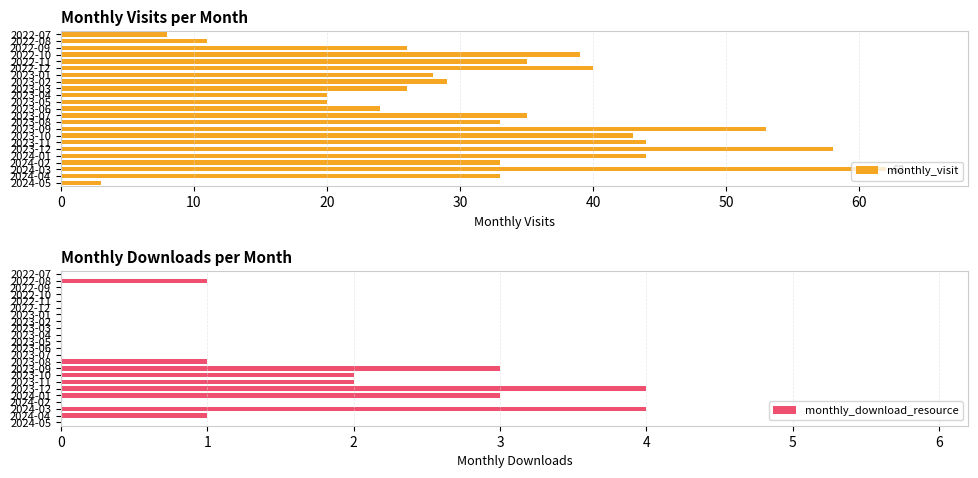

Which category has the highest value in the monthly_visit series?

2024-03